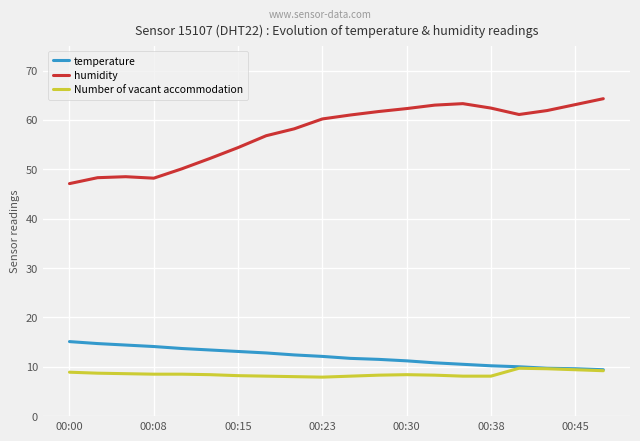

Rank the series by their maximum value, from highest to lowest.

humidity, temperature, Number of vacant accommodation